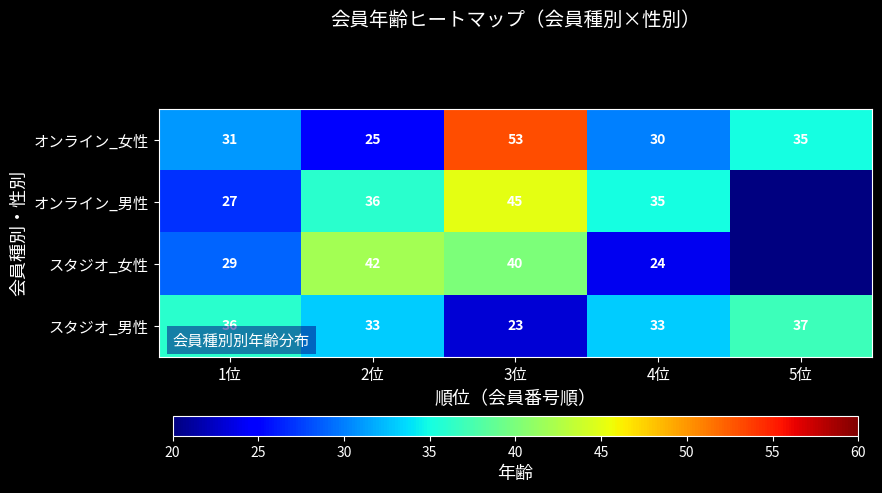

At which category is the sum across all series the highest?

3位